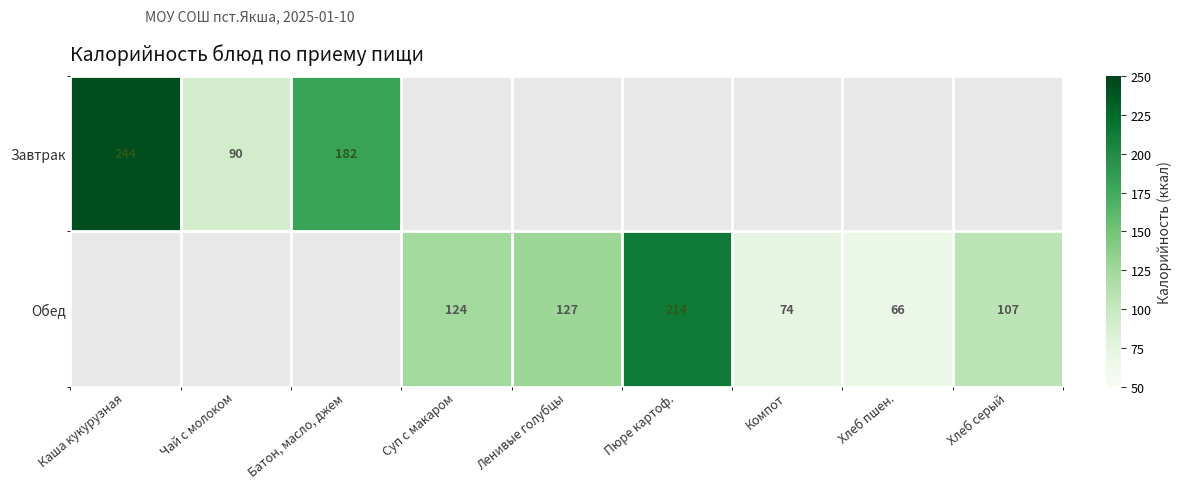

The Обед series shows 124 at Суп с макаром. True or false?

True